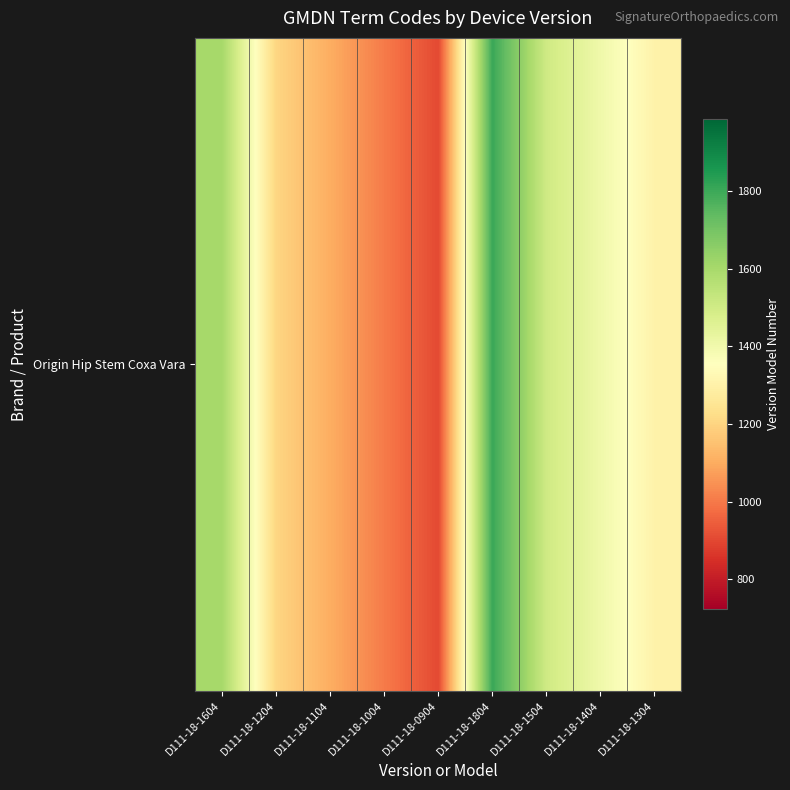

What is the approximate value at D111-18-1404, to the nearest 50?

1400